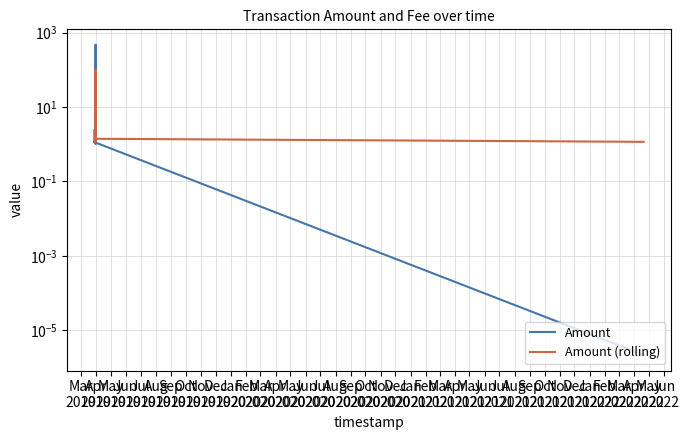

What is the minimum value for Amount (rolling)?

1.2